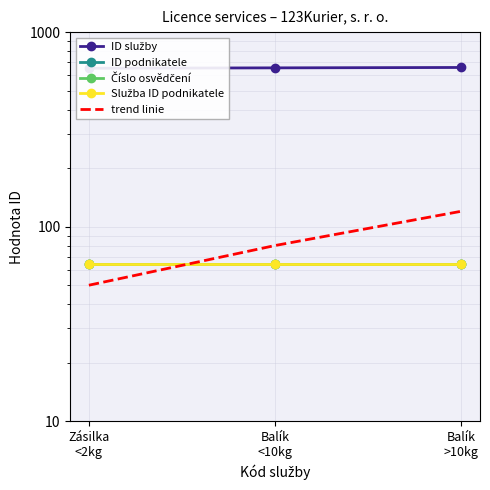

True or false: Číslo osvědčení has a value of 109 at Zásilka
<2kg.

False